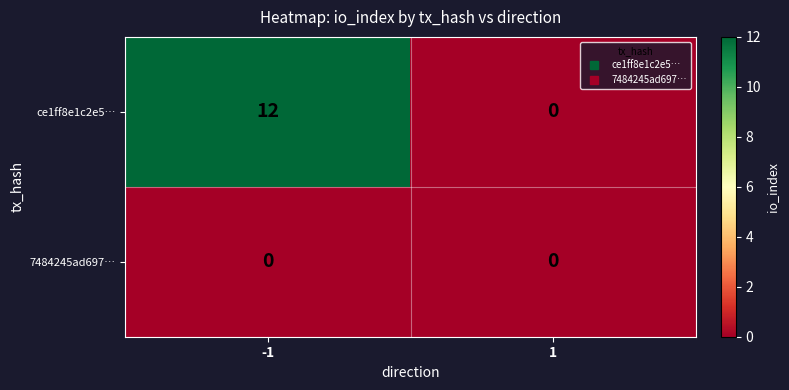

What is the average value of the ce1ff8e1c2e5… series?

6